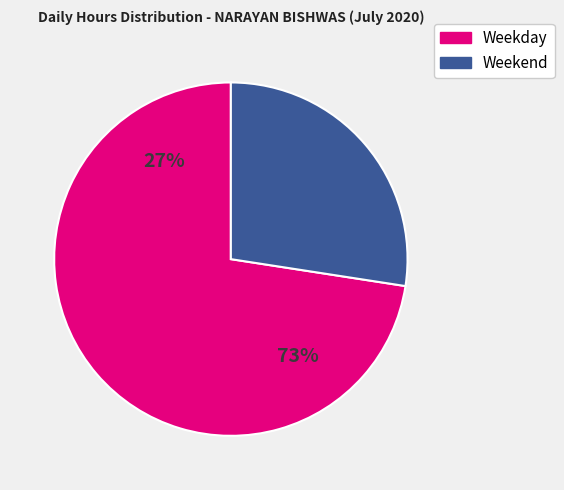

Does 16 account for over 50% of the chart?

No